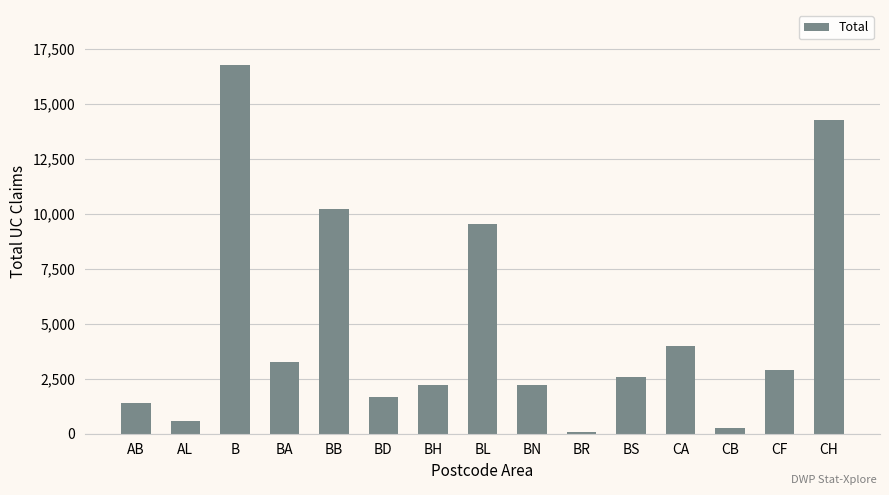

What is the difference between the maximum and minimum values?

16668